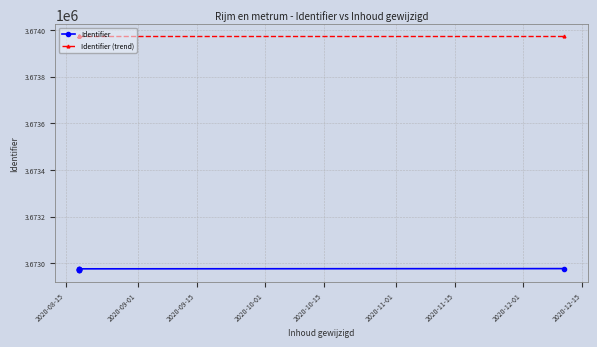

What is the sum of all Identifier (trend) values?

25717818